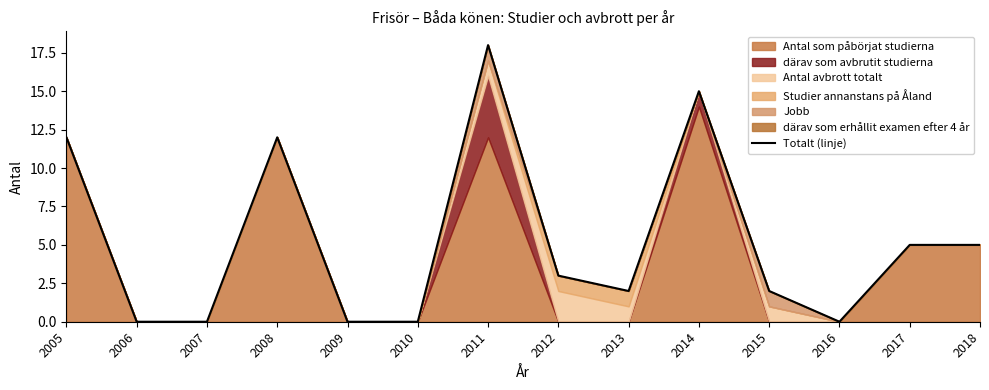

What is the difference between the maximum and minimum values?

18